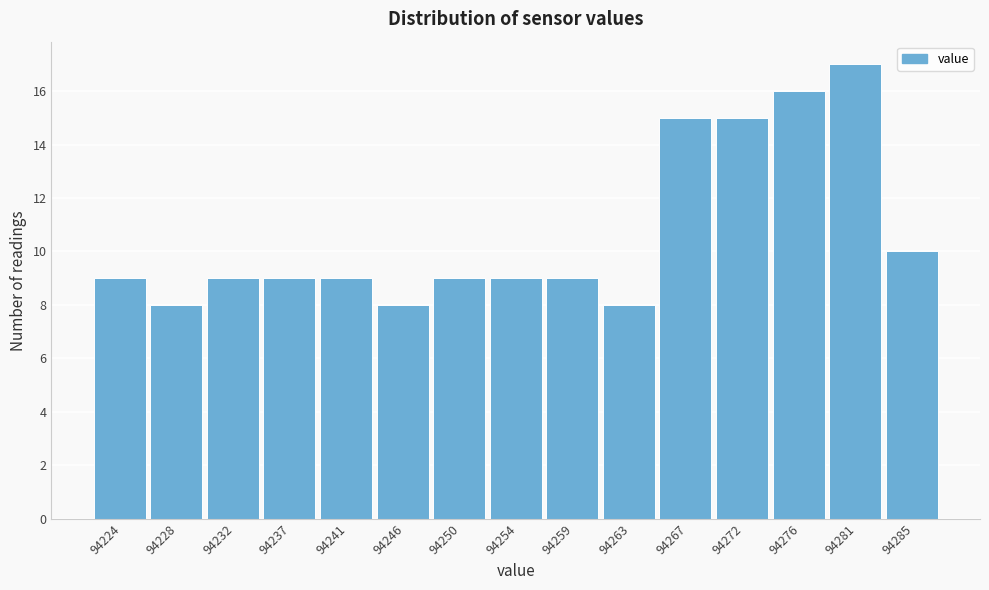

Reading left to right, what are all the values shown in this chart?

94224=9	94228=8	94232=9	94237=9	94241=9	94246=8	94250=9	94254=9	94259=9	94263=8	94267=15	94272=15	94276=16	94281=17	94285=10